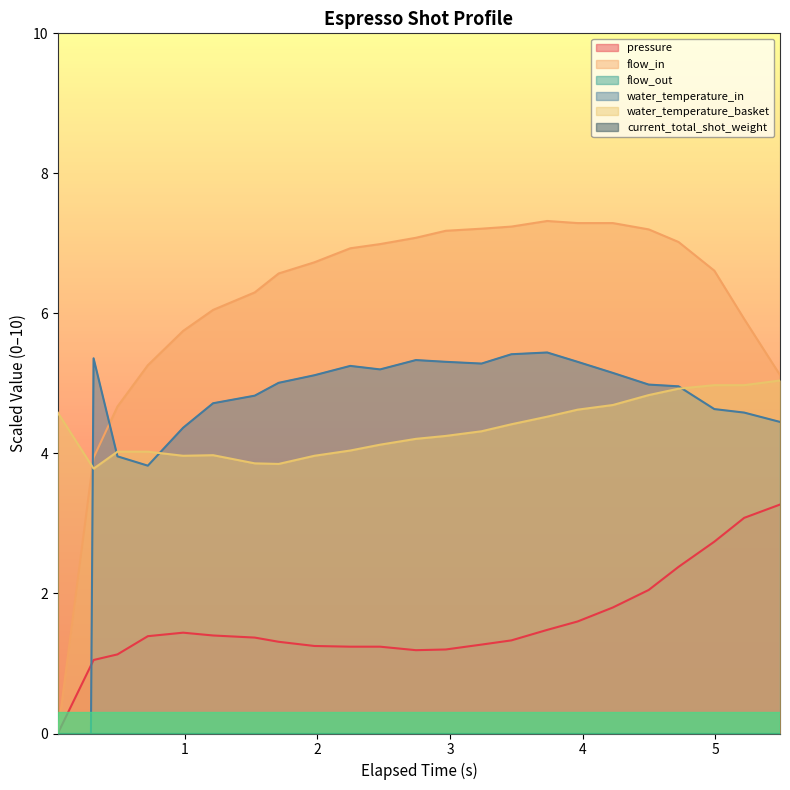

What is the maximum value for pressure?

3.3